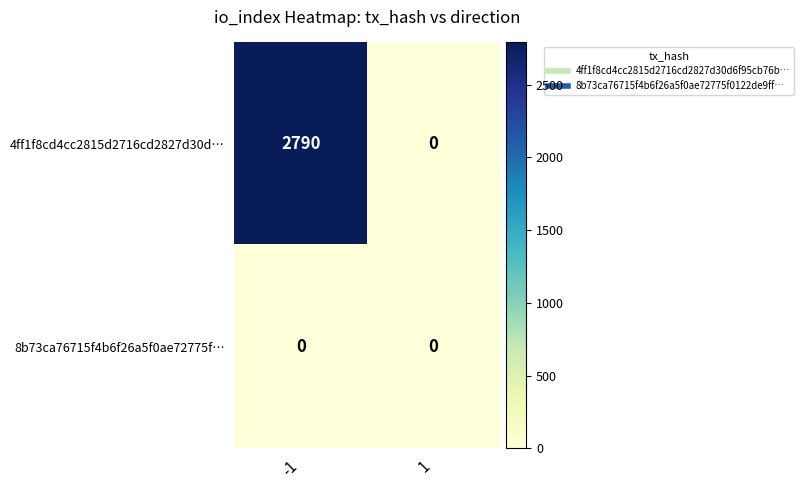

List the series in order of their peak value, lowest first.

8b73ca76715f4b6f26a5f0ae72775f…, 4ff1f8cd4cc2815d2716cd2827d30d…